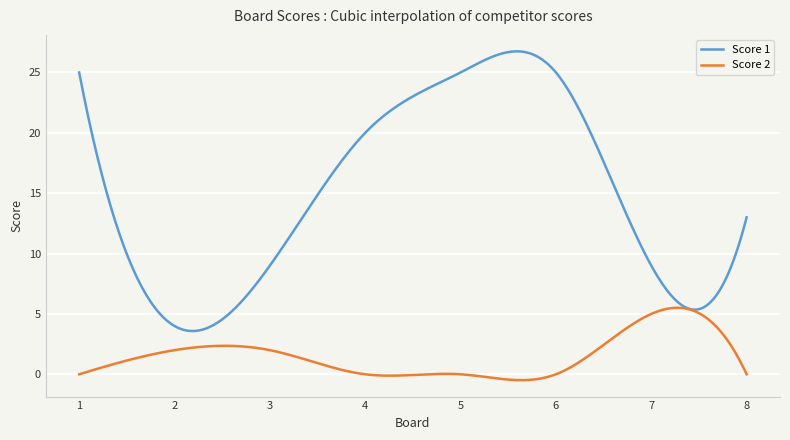

Which series has the widest spread of values?

Score 1